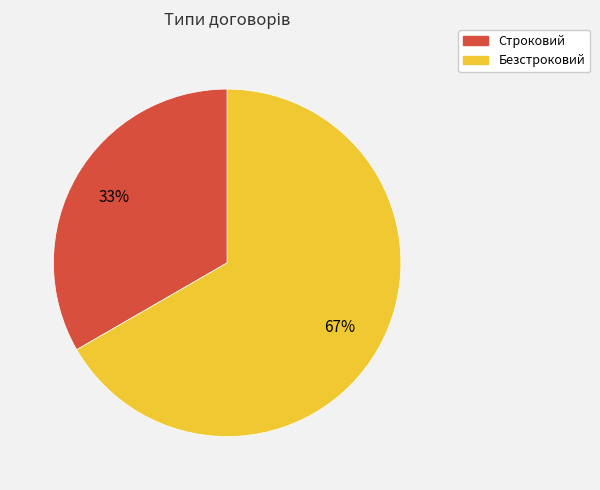

What percentage is the Безстроковий slice, to the nearest percent?

67%